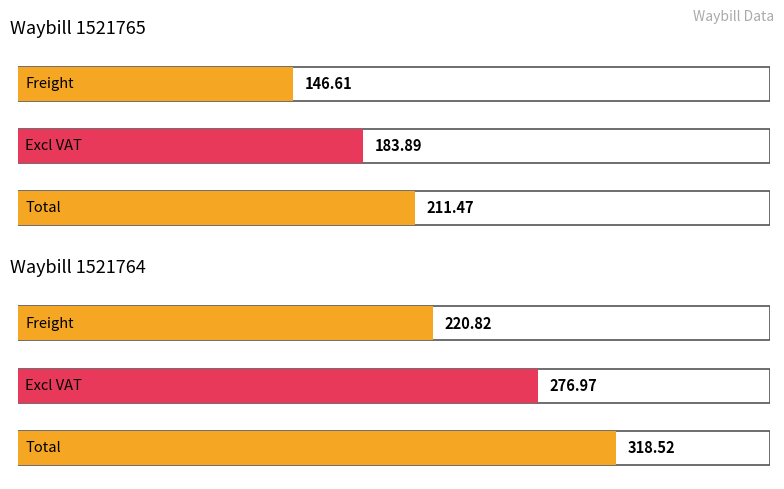

Between 1521765 and 1521764, which series saw the biggest shift?

Total